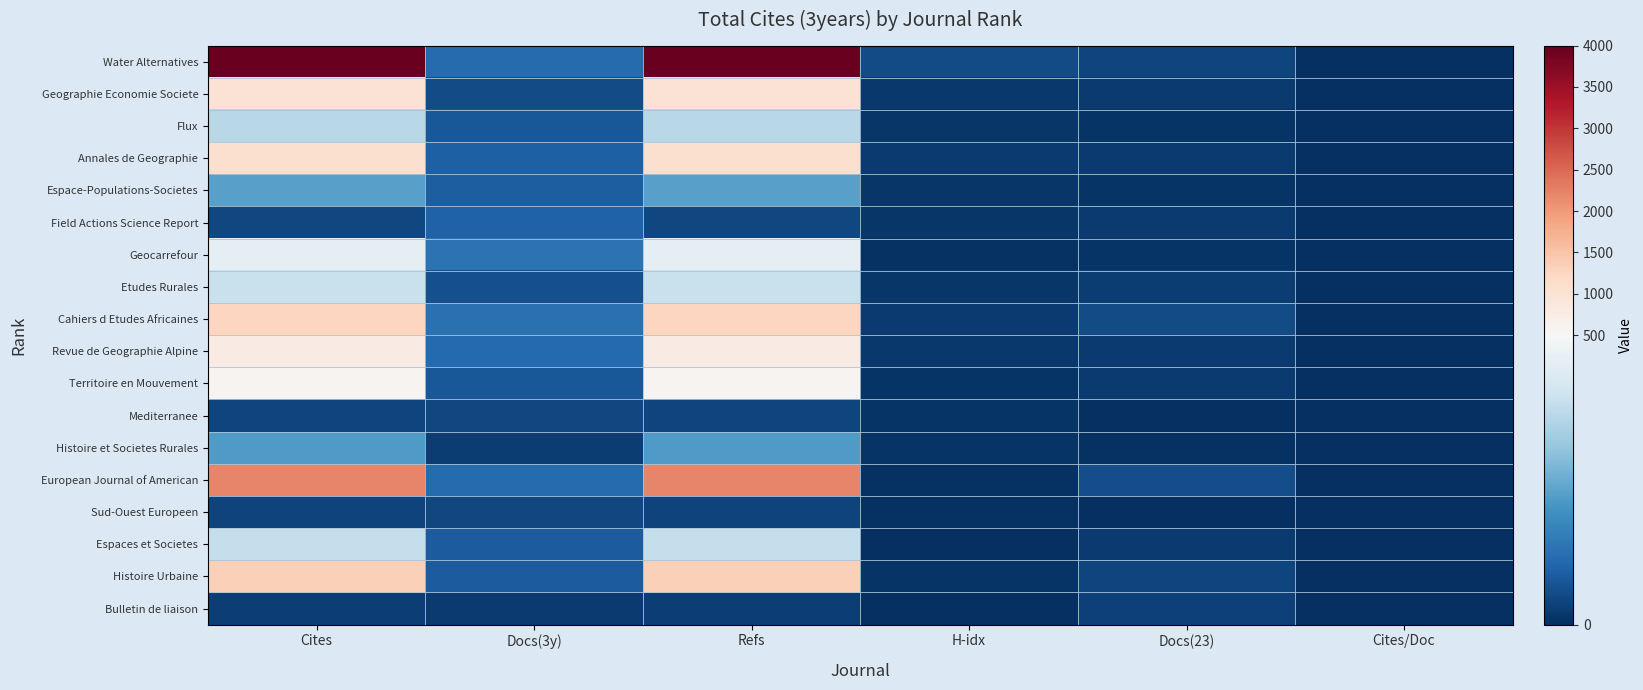

How many distinct data groups are displayed?

18